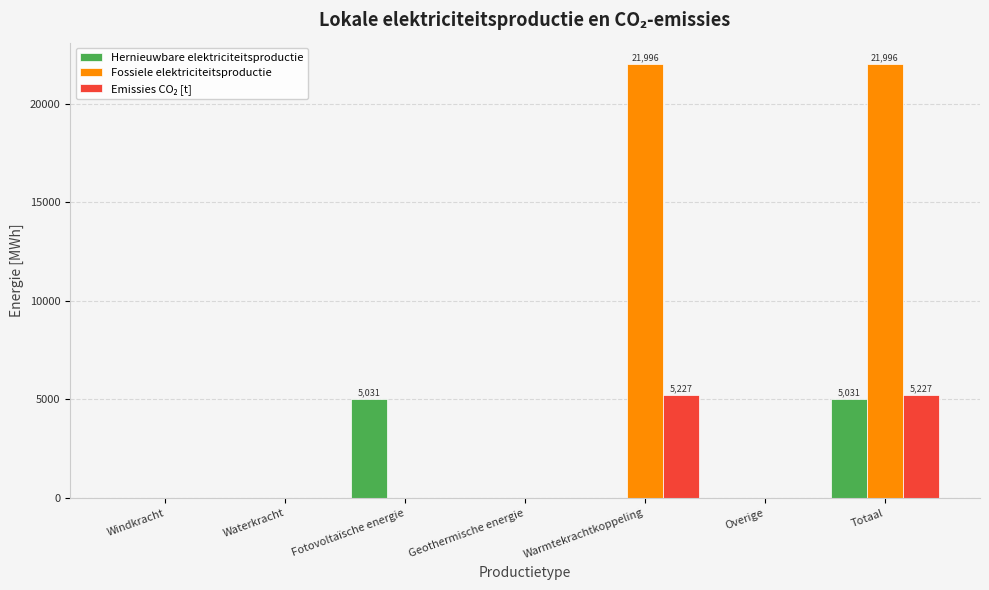

Which series has the largest range (max minus min)?

Fossiele elektriciteitsproductie